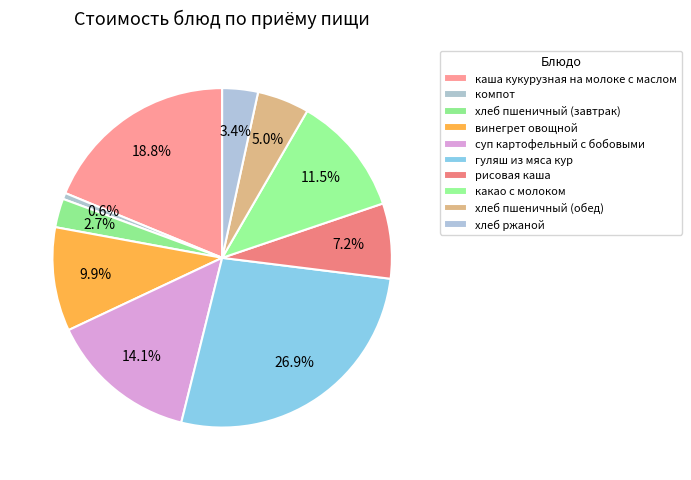

Does хлеб ржаной represent more than half of the total?

No